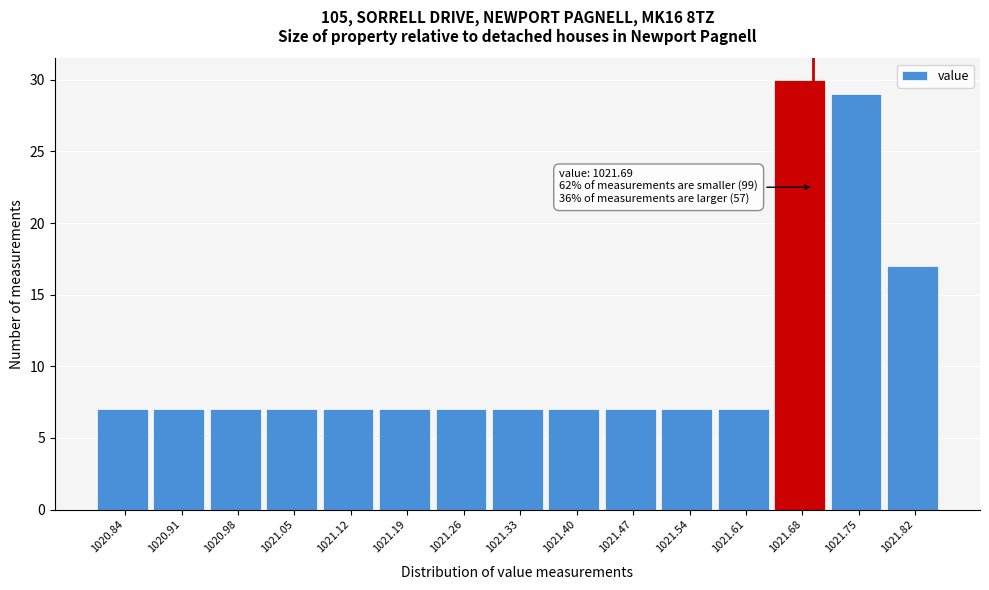

Which range on the x-axis has the tallest bar?

1021.64 to 1021.71